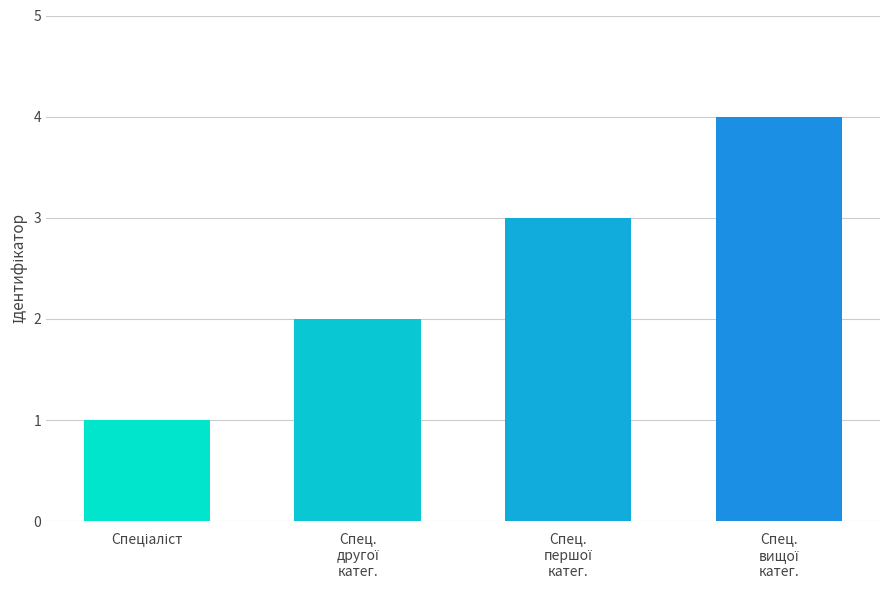

What is the greatest value displayed?

4